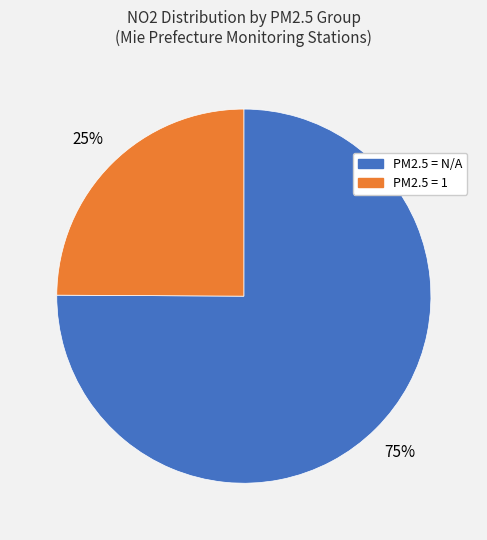

To the nearest percent, what is the difference between the largest and smallest slice percentages?

50%